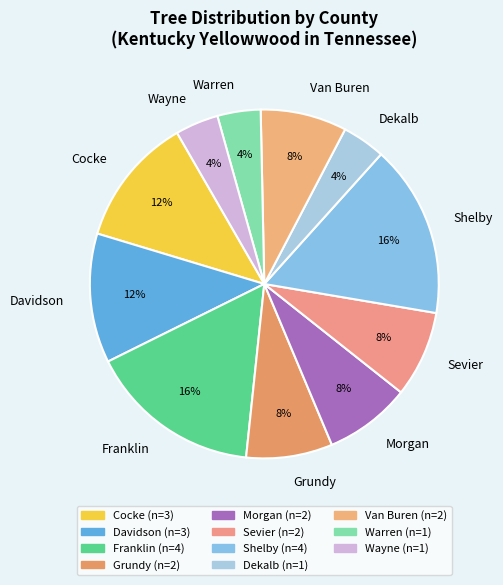

To the nearest percent, what is the average slice percentage?

9%